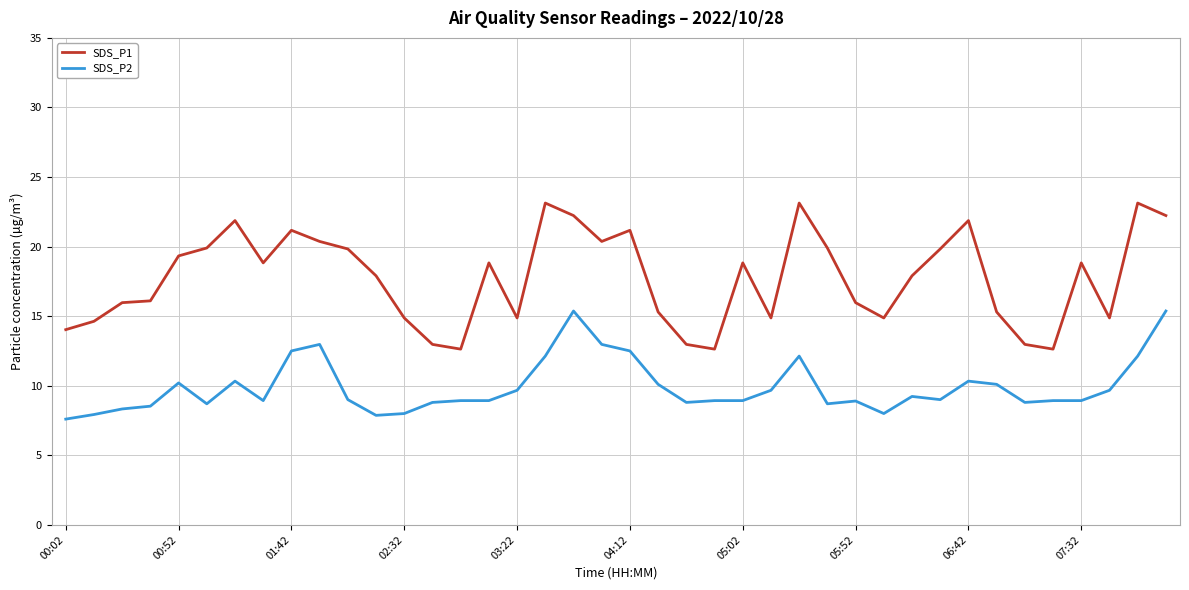

List the series in order of their overall mean, highest first.

SDS_P1, SDS_P2